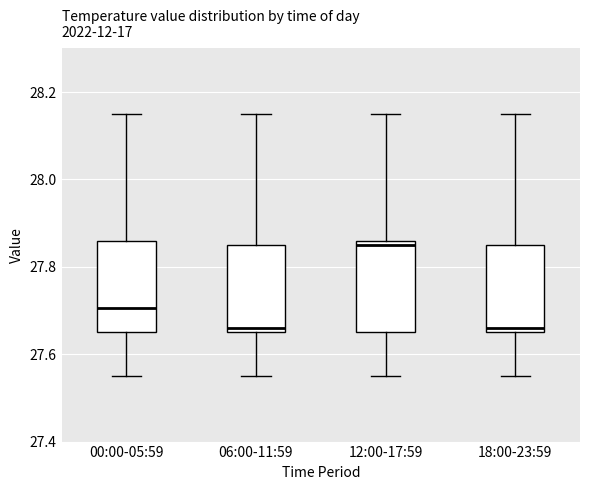

Where does the upper whisker of the box for 06:00-11:59 end on the y-axis? The values are not printed on the chart, so give them approximately, as read against the axis.

28.16